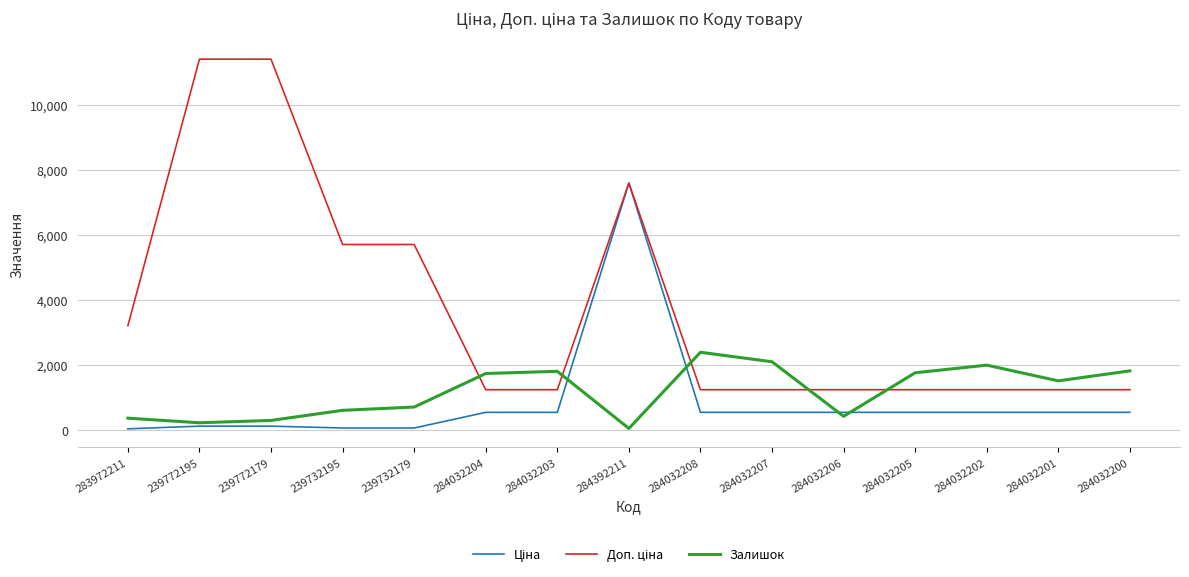

What is the total value across all series at 284392211?

15237.1